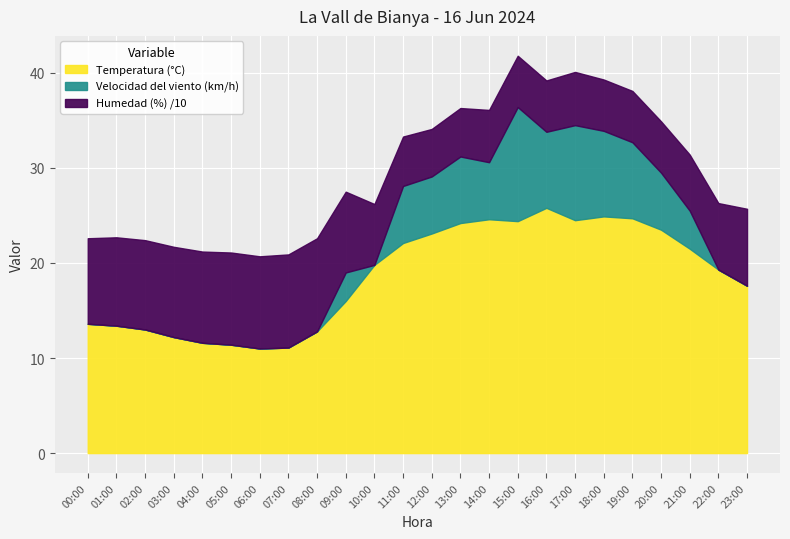

List the series in order of their peak value, lowest first.

Velocidad del viento (km/h), Temperatura (°C), Humedad (%)